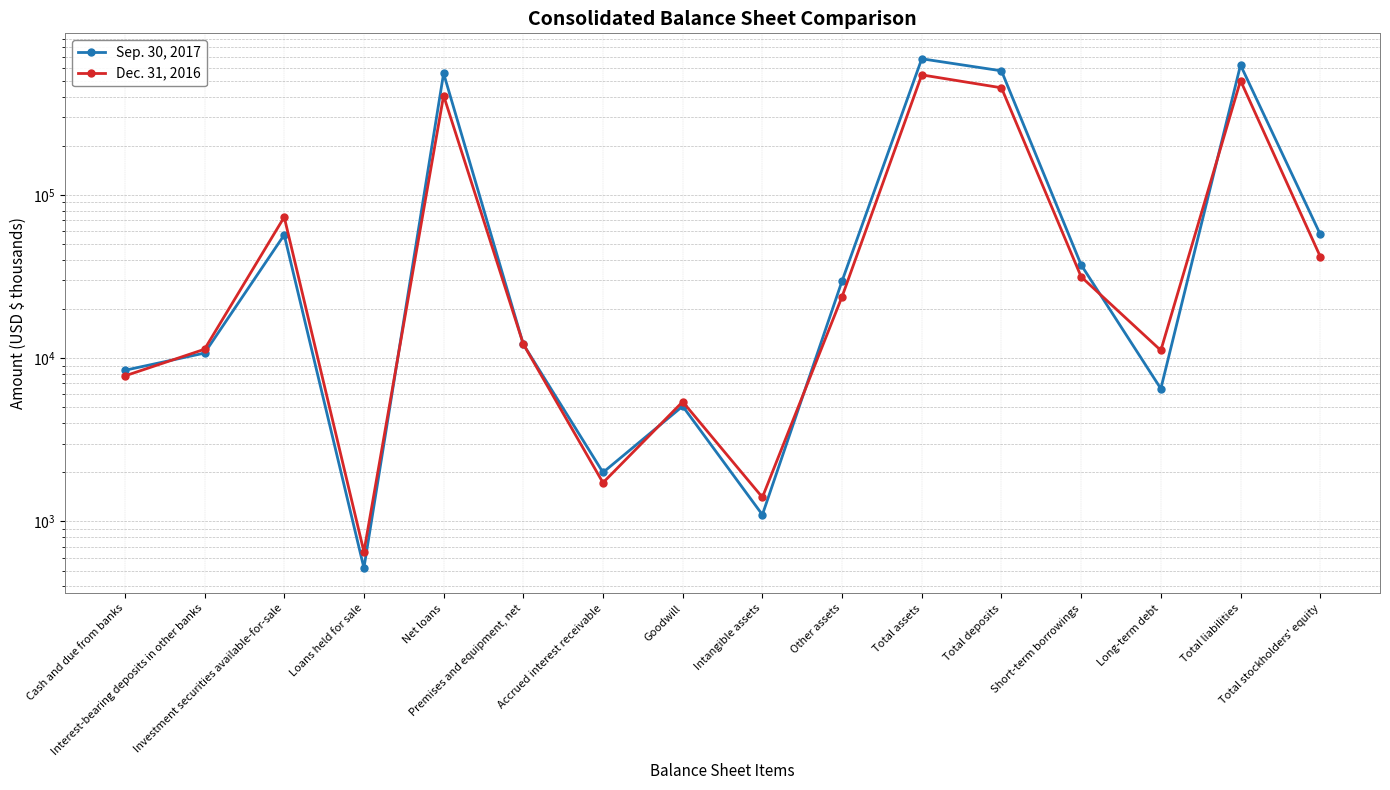

Is it true that Dec. 31, 2016 equals 99276 at Net loans?

False